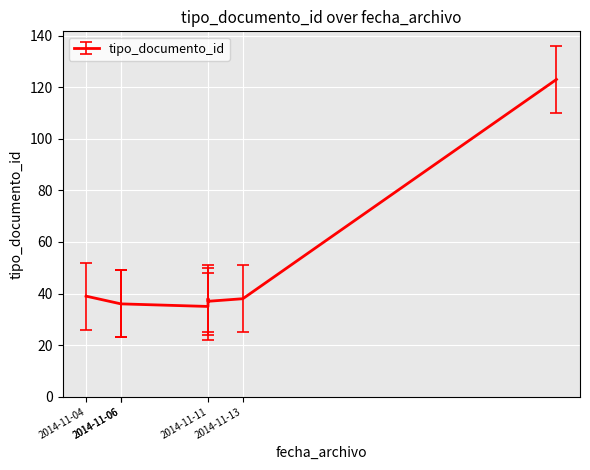

Is it true that the value at 2014-11-11 is 49?

False